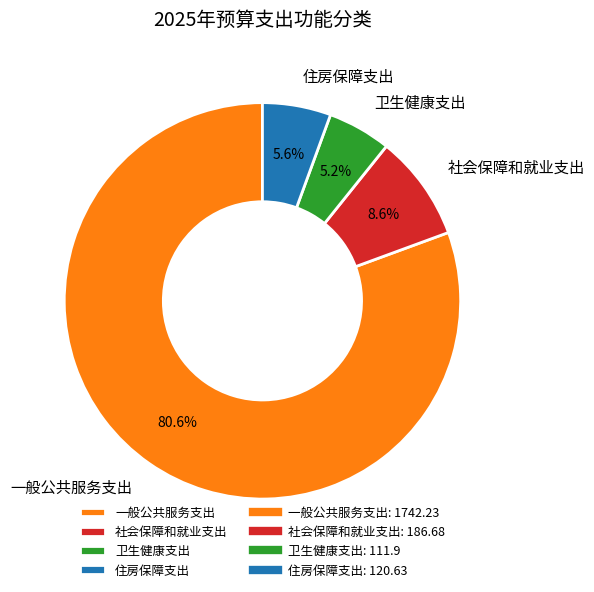

What is the largest slice in the pie chart?

一般公共服务支出